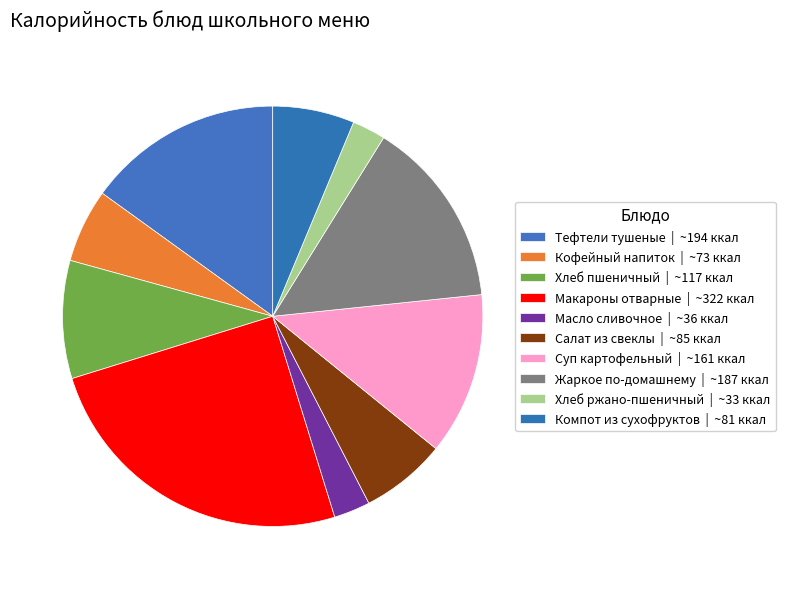

Count the number of slices in the pie.

10